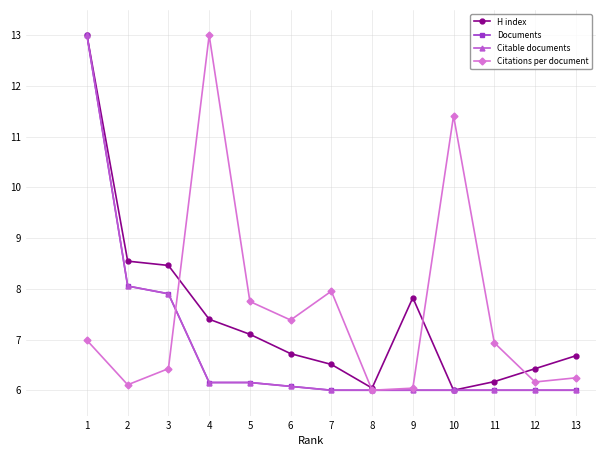

Does the chart have visible grid lines?

Yes